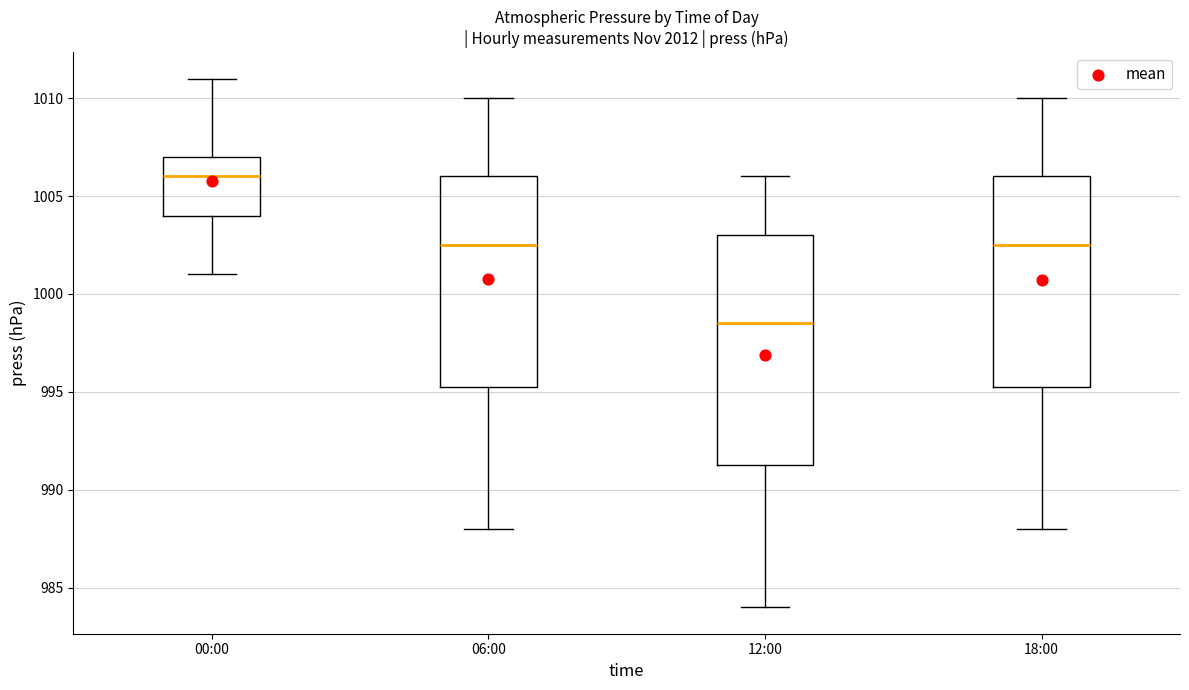

Reading left to right, read every box against the y-axis: the position of its median line, the range the box covers, and the ends of its whiskers. The values are not printed on the chart, so give them approximately, as read against the axis.

00:00: median 1006.0, box 1004.0 to 1007.0, whiskers 1001.0 to 1011.0
06:00: median 1002.5, box 995.5 to 1006.0, whiskers 988.0 to 1010.0
12:00: median 998.5, box 991.5 to 1003.0, whiskers 984.0 to 1006.0
18:00: median 1002.5, box 995.5 to 1006.0, whiskers 988.0 to 1010.0